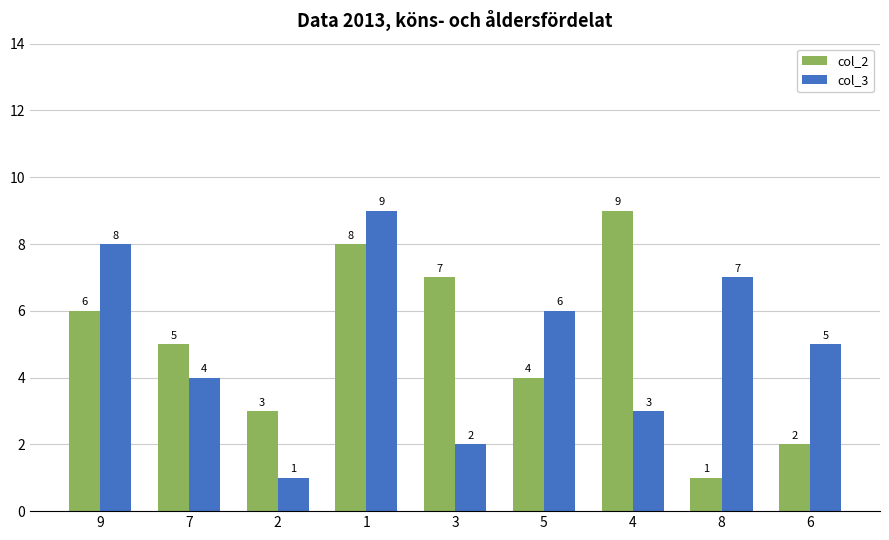

Reading left to right, what are all the values shown in this chart?

col_2: 9=6	7=5	2=3	1=8	3=7	5=4	4=9	8=1	6=2
col_3: 9=8	7=4	2=1	1=9	3=2	5=6	4=3	8=7	6=5